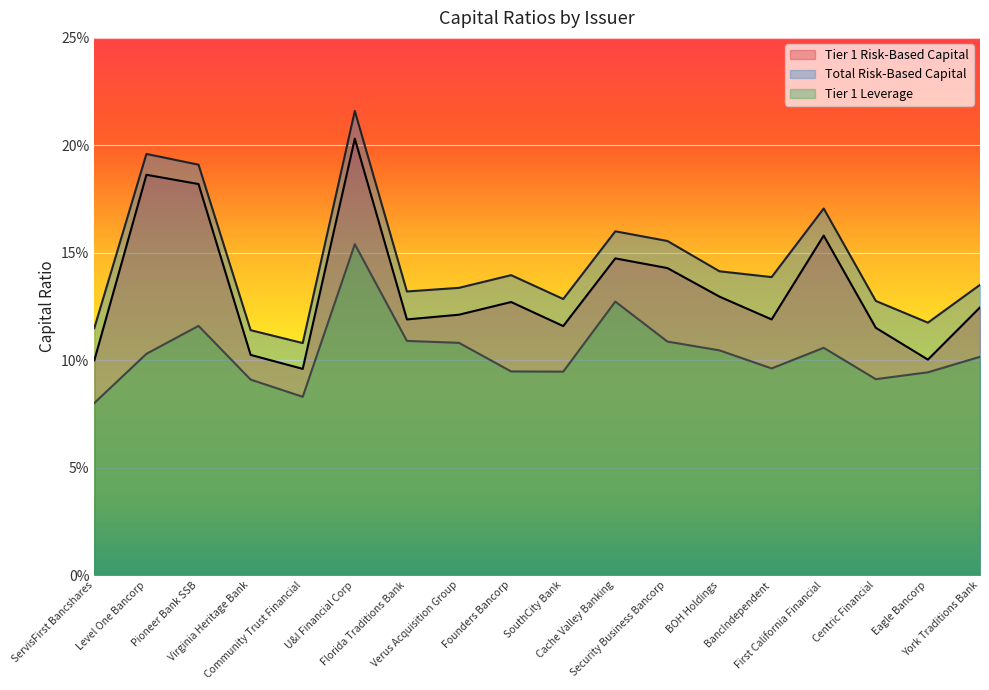

Where is Tier 1 Risk-Based Capital nearest to the value 0?

Community Trust Financial